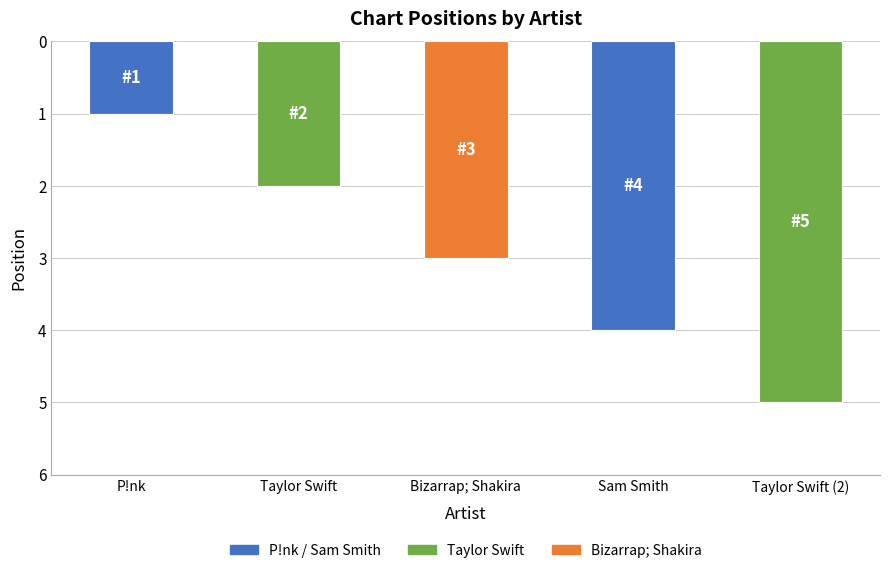

Which has a higher value, Sam Smith or Taylor Swift?

Sam Smith